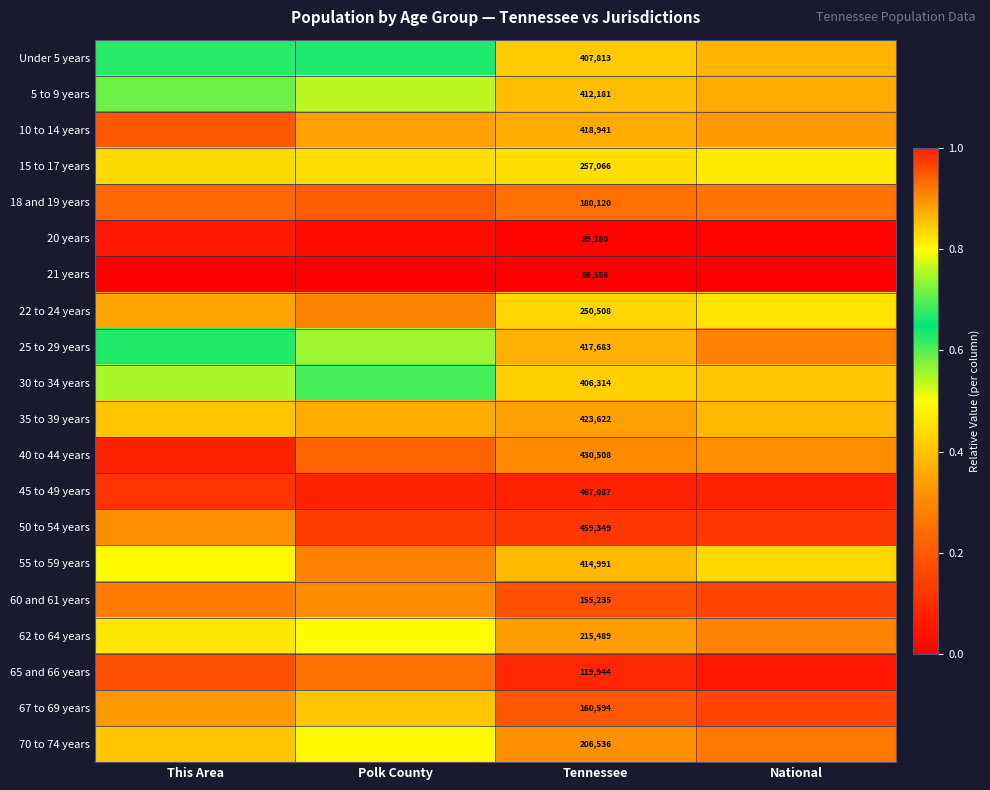

Is the value of 10 to 14 years at This Area greater than the value of 50 to 54 years at Tennessee?

No